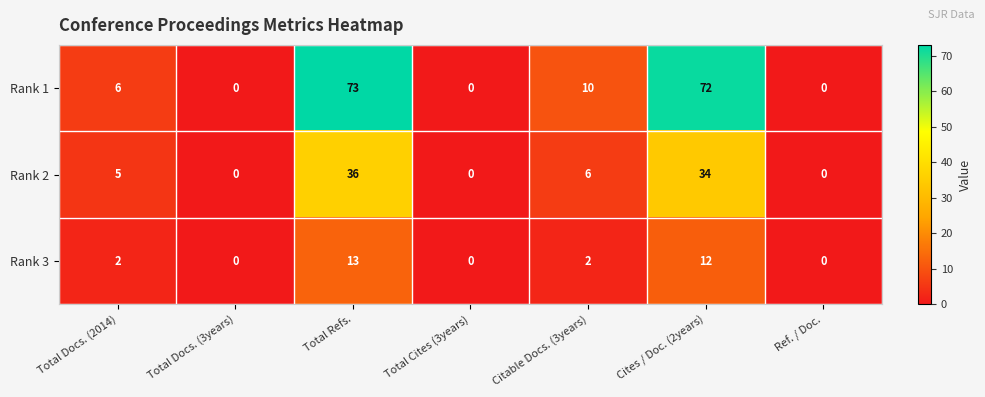

What is the difference between the second highest and second lowest values in the Rank 3 series?

12